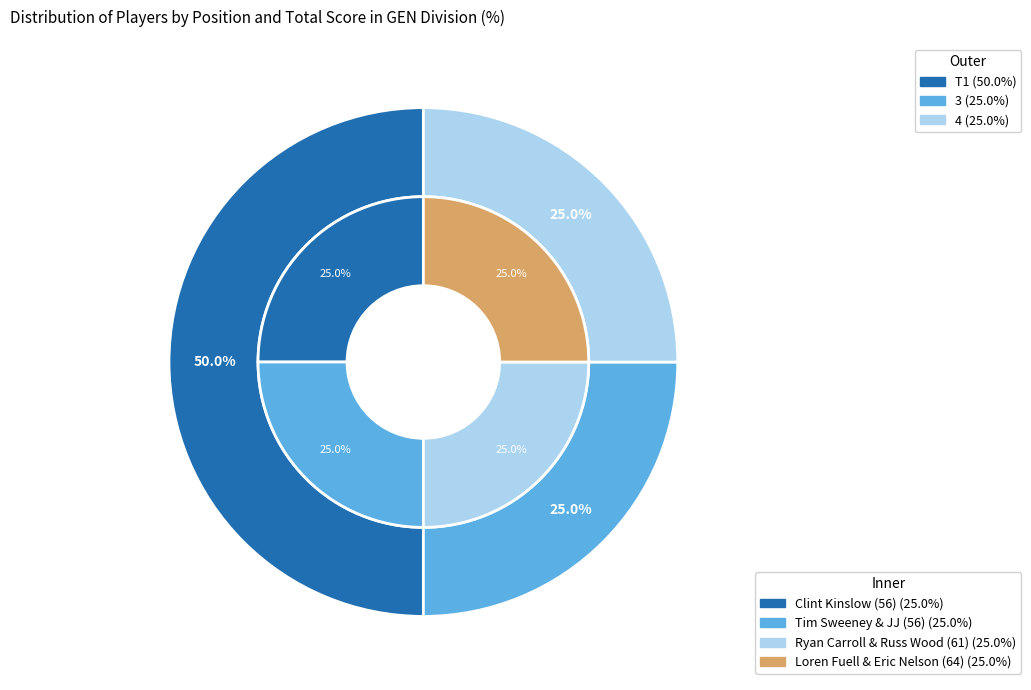

Which category has the smallest portion of the pie?

3